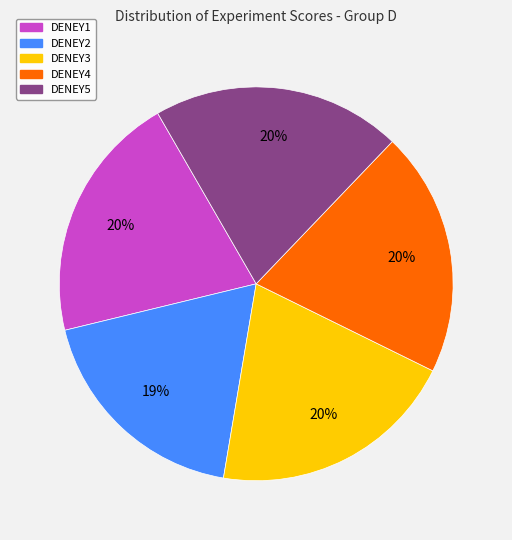

Does any single category account for the majority?

No